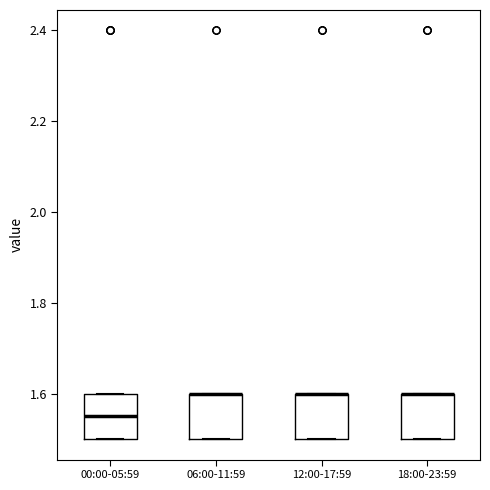

Reading left to right, transcribe this box plot: for each box, give where its median line is, the range the box spans, and where its two whiskers end, as read against the y-axis. The values are not printed on the chart, so give them approximately, as read against the axis.

00:00-05:59: median 1.56, box 1.50 to 1.60, whiskers 1.50 to 1.60
06:00-11:59: median 1.60 (drawn on the box's upper edge), box 1.50 to 1.60, whiskers 1.50 to 1.60
12:00-17:59: median 1.60 (drawn on the box's upper edge), box 1.50 to 1.60, whiskers 1.50 to 1.60
18:00-23:59: median 1.60 (drawn on the box's upper edge), box 1.50 to 1.60, whiskers 1.50 to 1.60